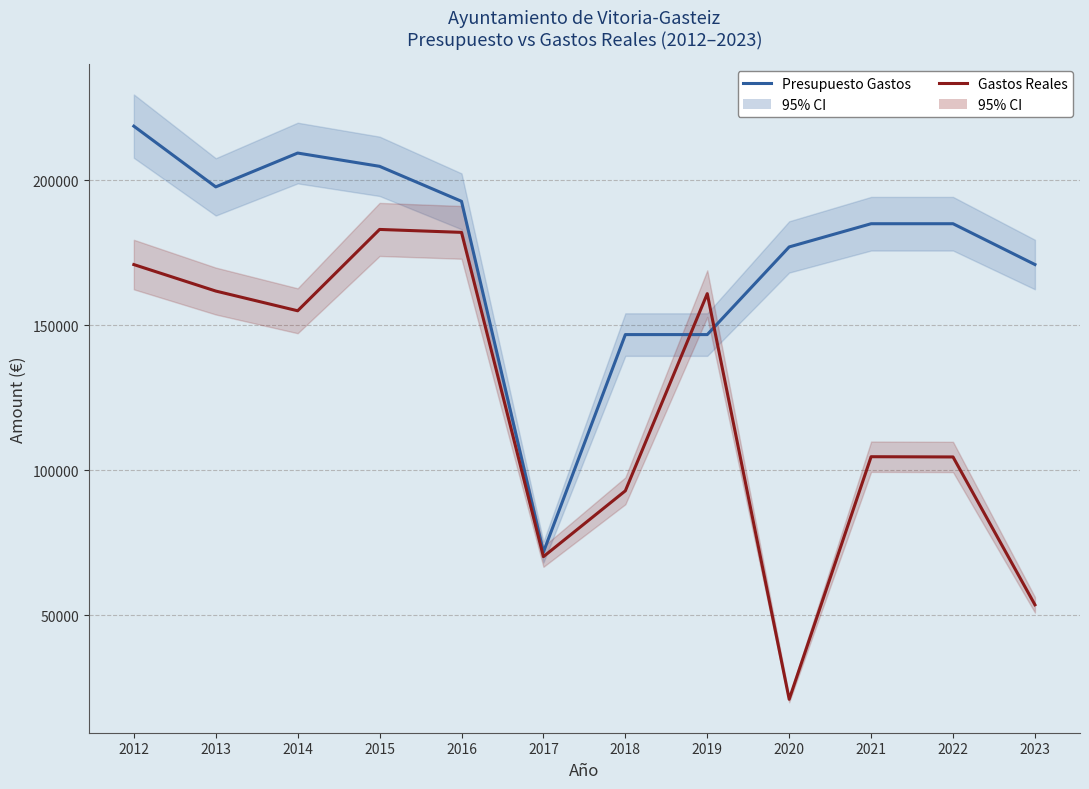

Count the number of data series in this chart.

2